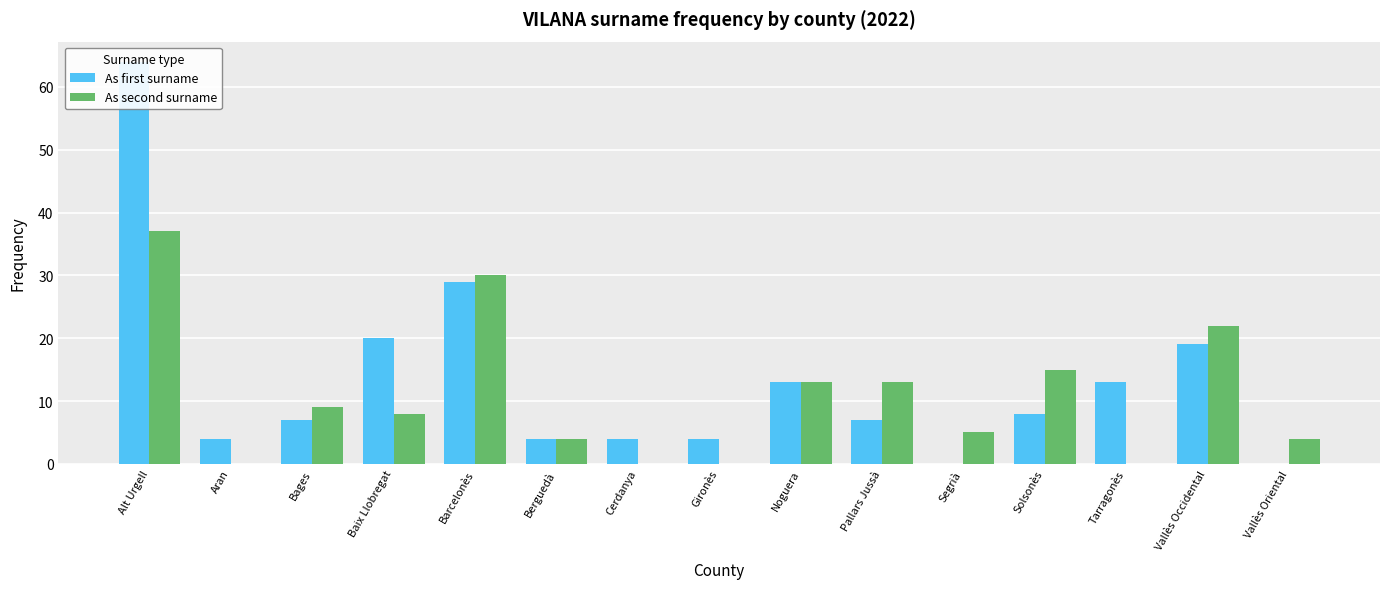

The value of As second surname at Alt Urgell is 61. True or false?

False